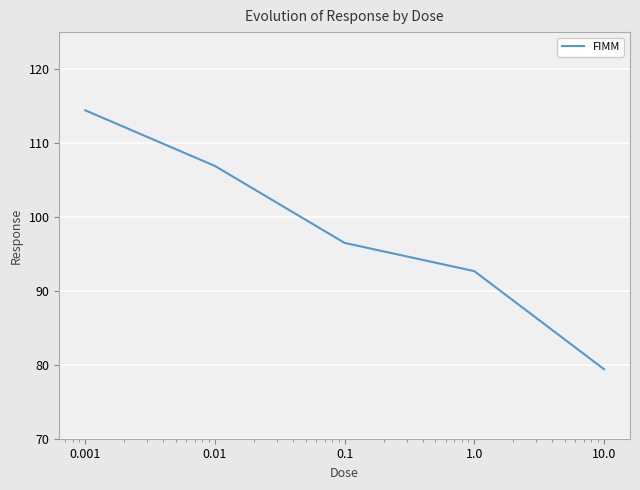

Reading left to right, what are all the values shown in this chart?

114.4	106.9	96.5	92.7	79.4